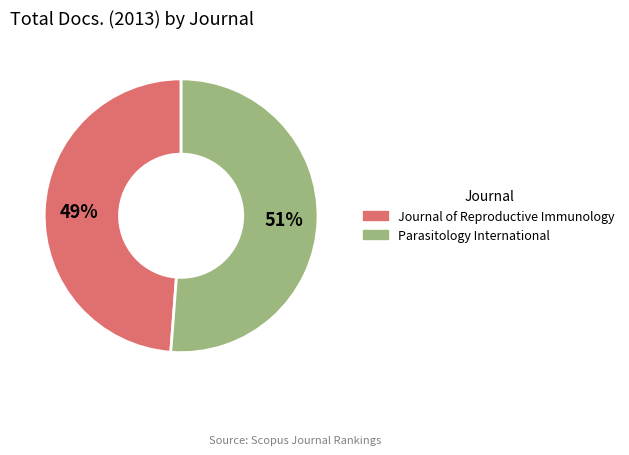

Which has a higher value, Journal of Reproductive Immunology or Parasitology International?

Parasitology International